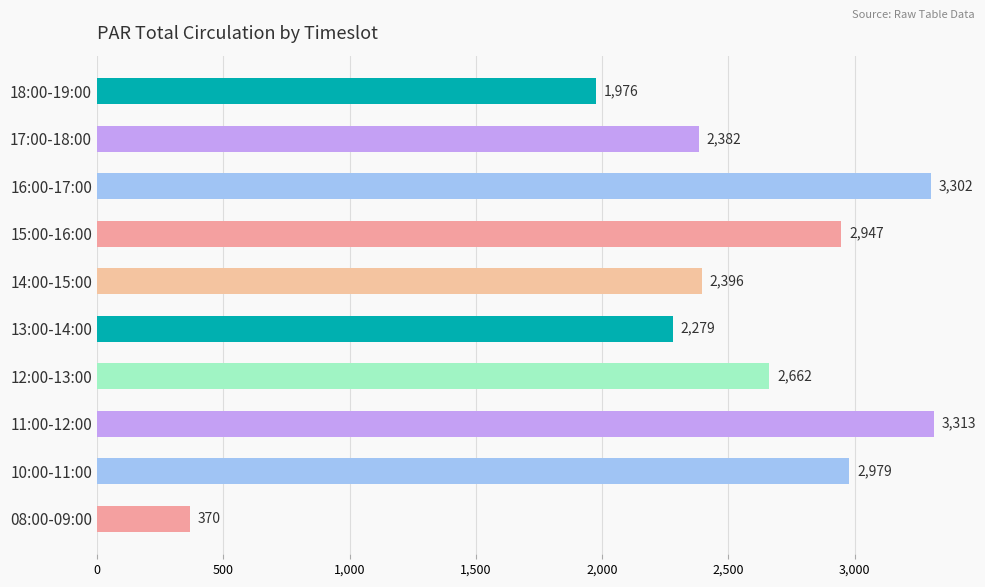

Reading bottom to top, list all the values displayed in this chart.

370	2979	3313	2662	2279	2396	2947	3302	2382	1976